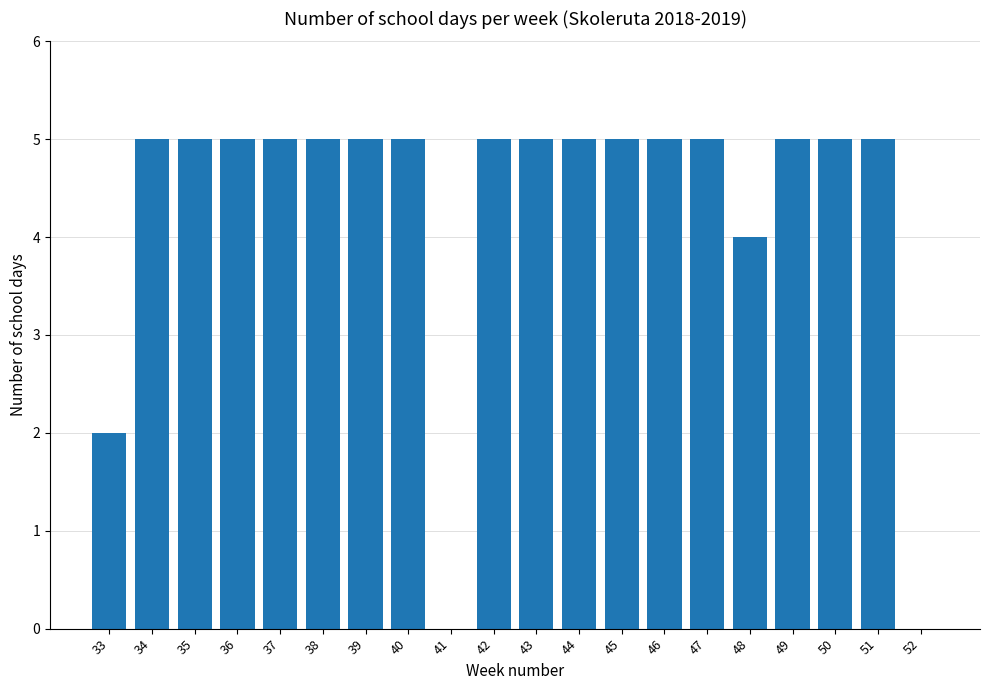

What is the sum of the values at 46 and 50?

10